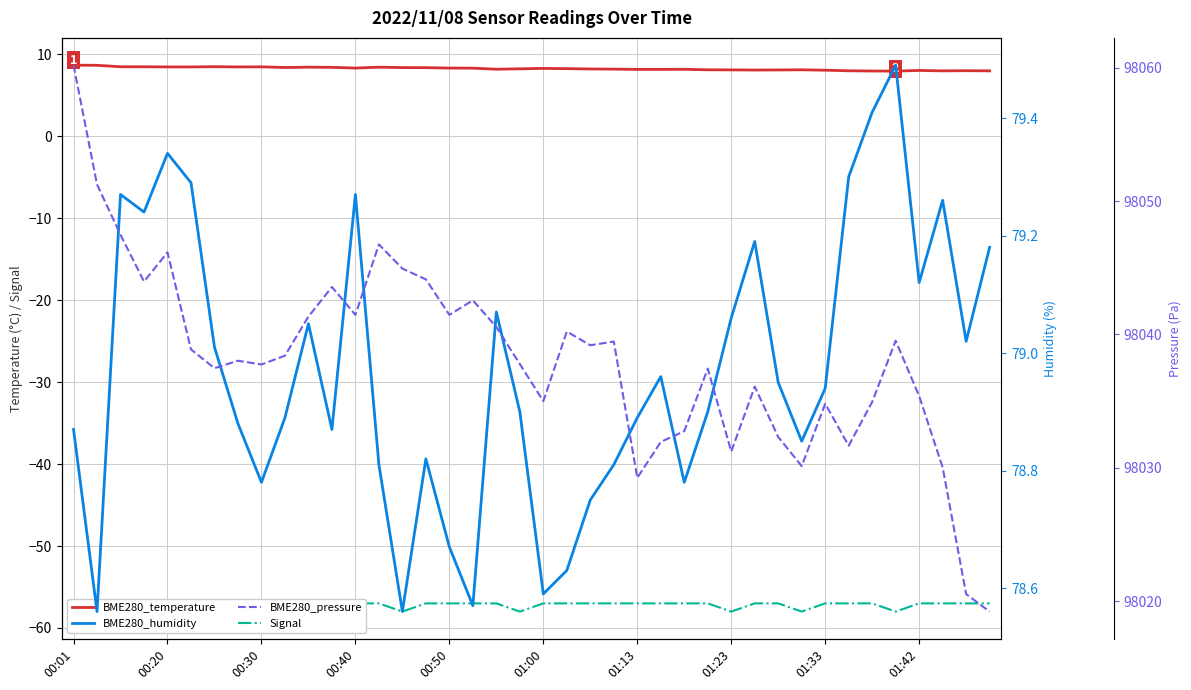

List the series in order of their peak value, highest first.

BME280_pressure, BME280_humidity, BME280_temperature, Signal